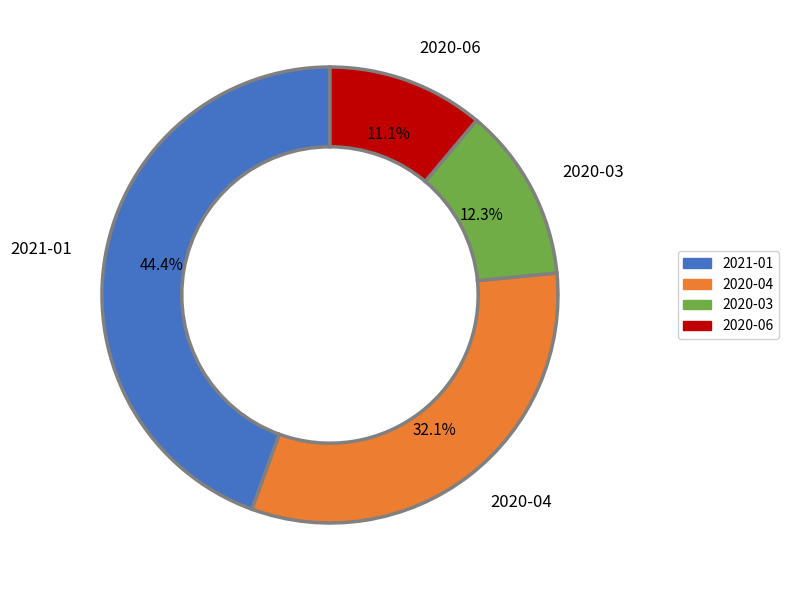

Rank the categories by value from lowest to highest.

2020-06, 2020-03, 2020-04, 2021-01